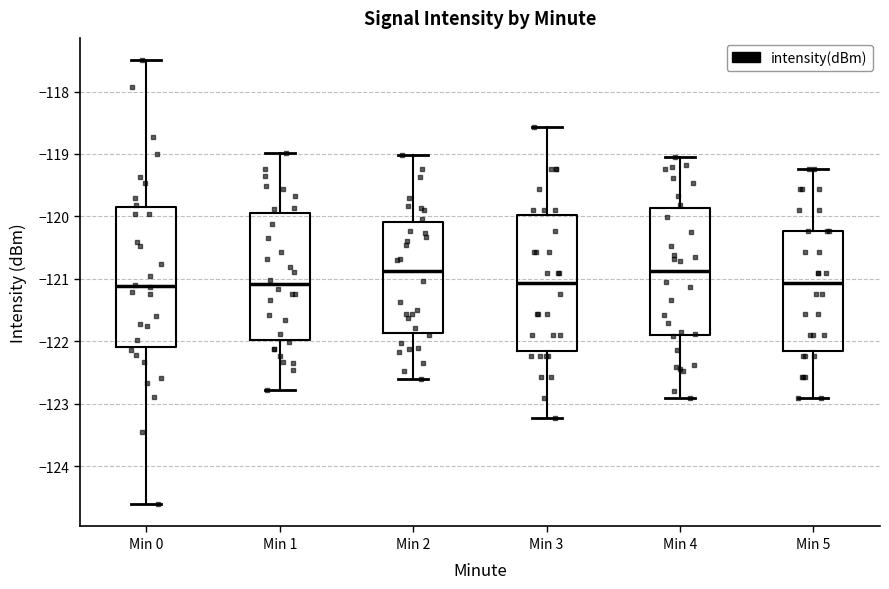

Reading left to right, read every box against the y-axis: the position of its median line, the range the box covers, and the ends of its whiskers. The values are not printed on the chart, so give them approximately, as read against the axis.

Min 0: median -121.1, box -122.1 to -119.9, whiskers -124.6 to -117.5
Min 1: median -121.1, box -122.0 to -119.9, whiskers -122.8 to -119.0
Min 2: median -120.9, box -121.9 to -120.1, whiskers -122.6 to -119.0
Min 3: median -121.1, box -122.2 to -120.0, whiskers -123.2 to -118.6
Min 4: median -120.9, box -121.9 to -119.9, whiskers -122.9 to -119.0
Min 5: median -121.1, box -122.2 to -120.2, whiskers -122.9 to -119.2